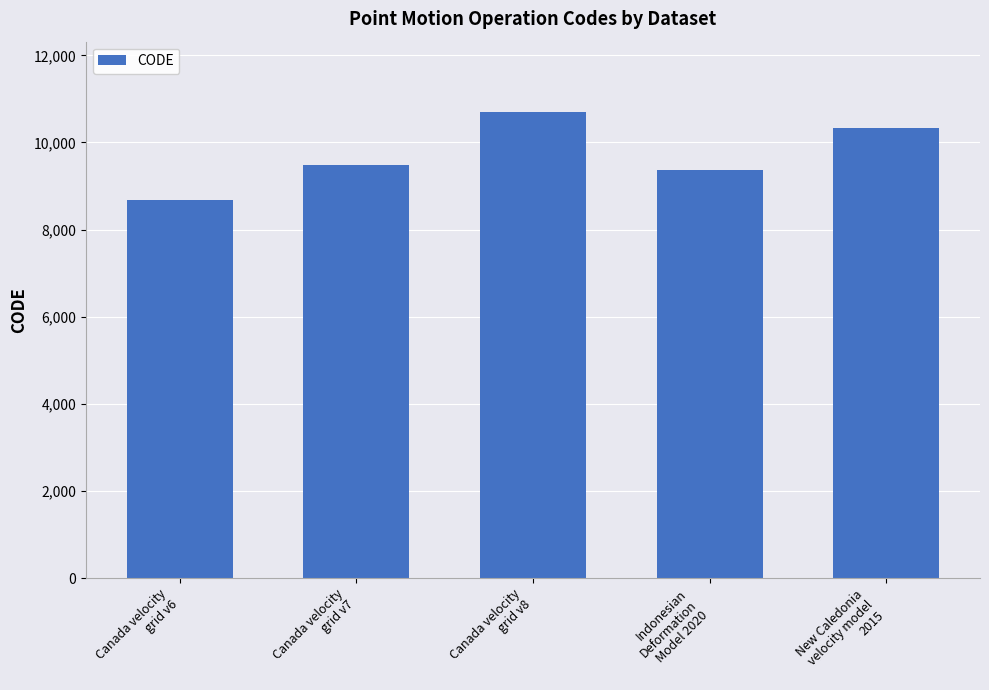

What is the ratio of the value at New Caledonia
velocity model
2015 to the value at Canada velocity
grid v7?

1.1